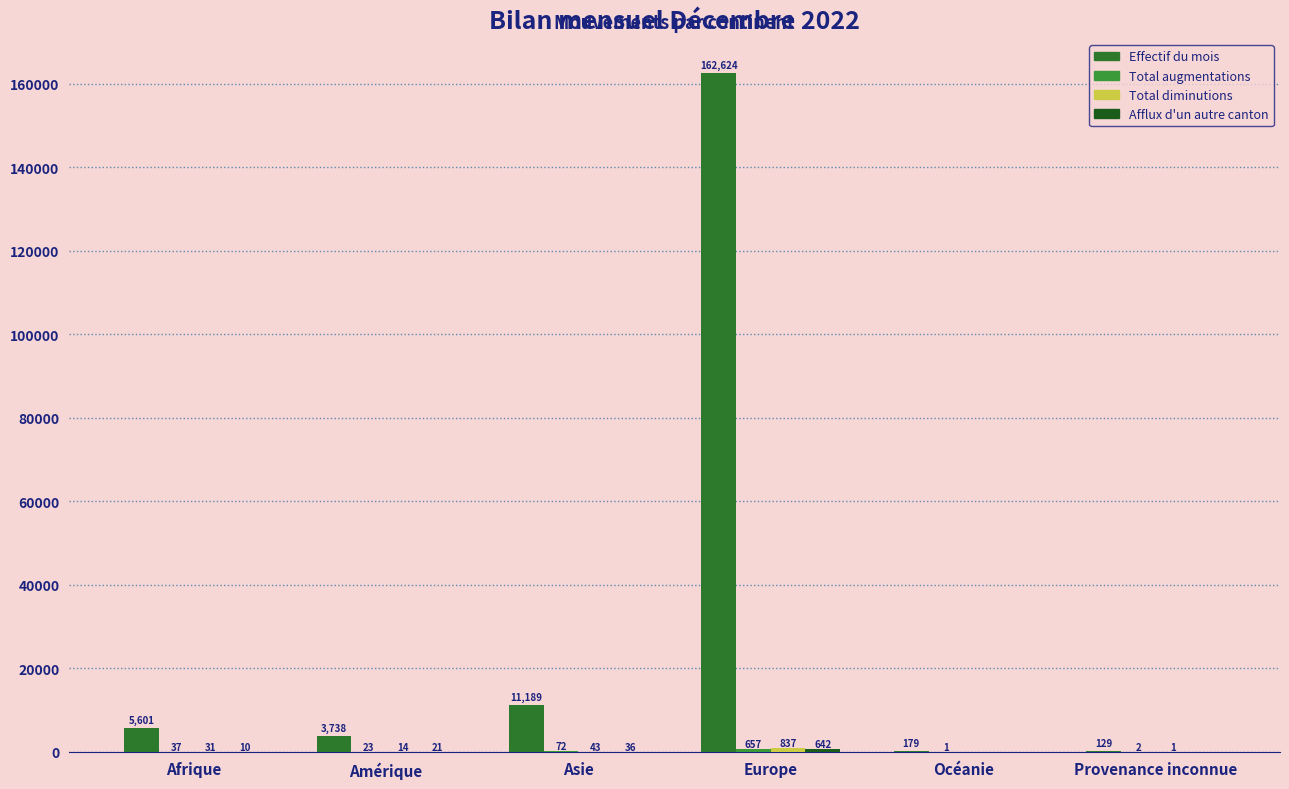

Does the chart contain stacked bars?

No